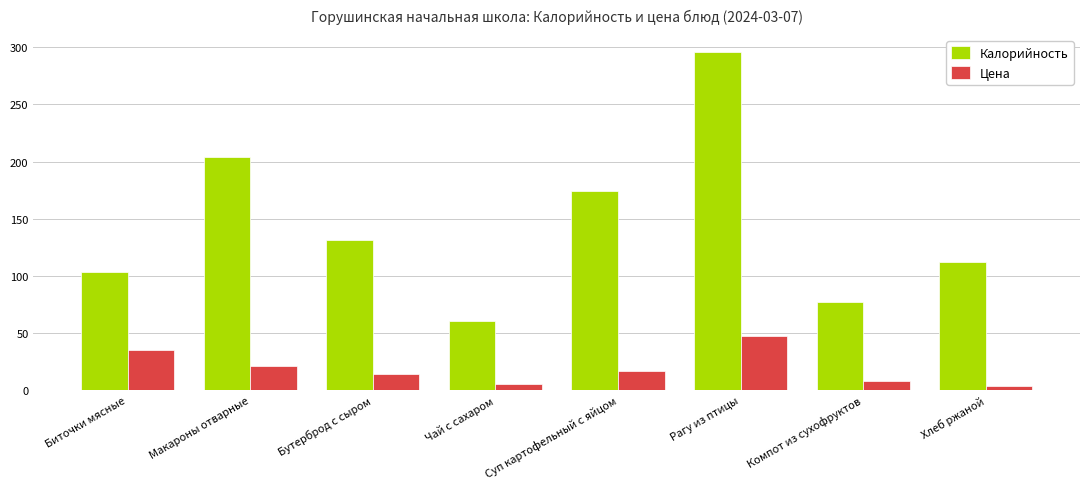

The value of Калорийность at Хлеб ржаной is 31.1. True or false?

False